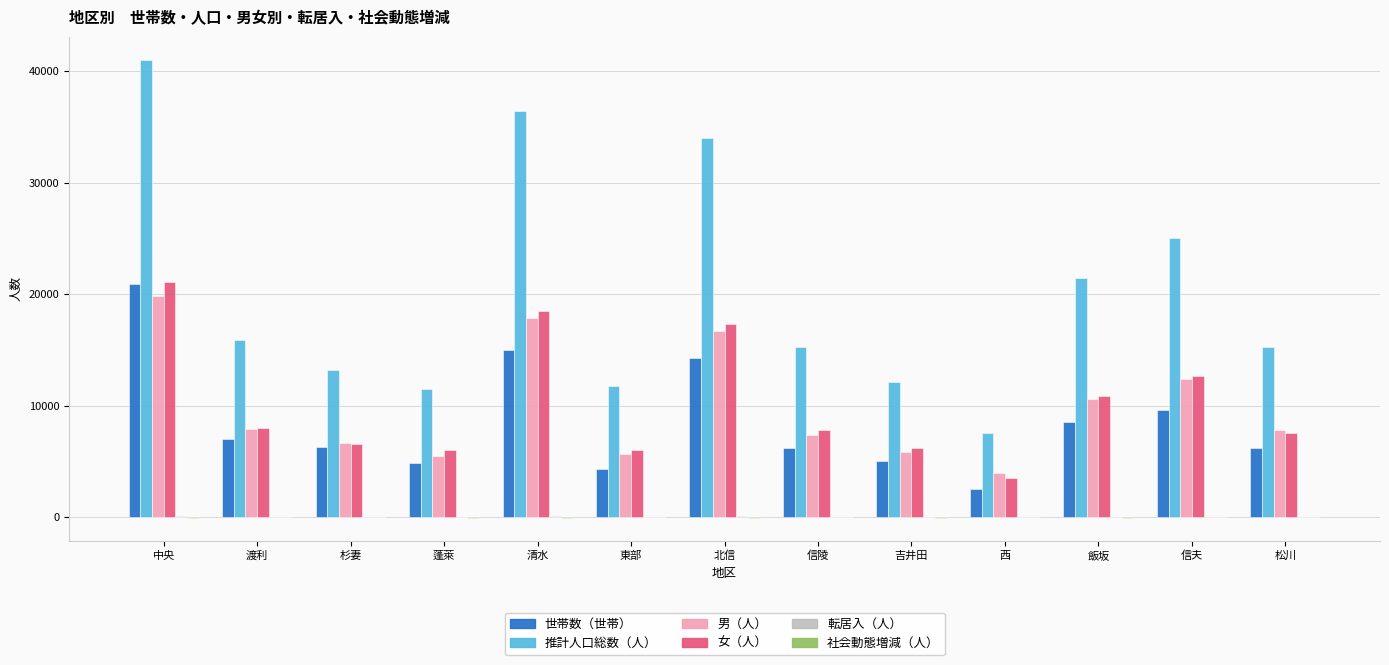

What is the spread (max minus min) of values at 西?

7564